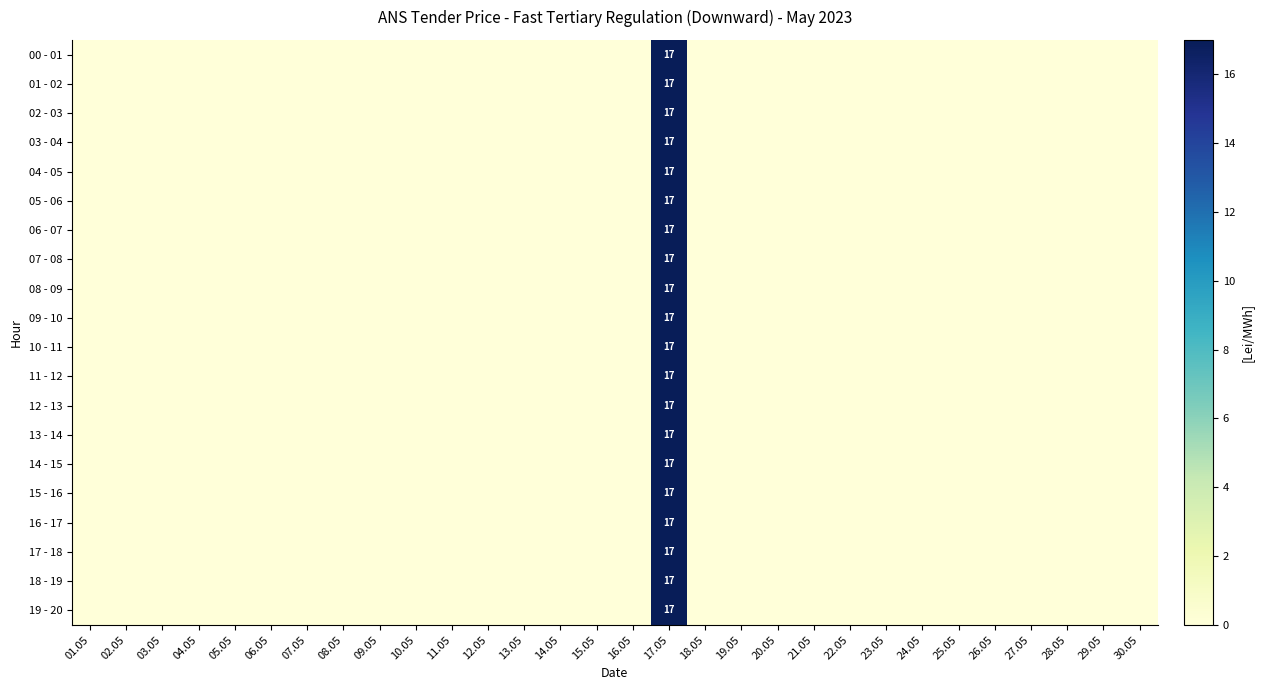

Rank the series by their maximum value, from lowest to highest.

00 - 01, 01 - 02, 02 - 03, 03 - 04, 04 - 05, 05 - 06, 06 - 07, 07 - 08, 08 - 09, 09 - 10, 10 - 11, 11 - 12, 12 - 13, 13 - 14, 14 - 15, 15 - 16, 16 - 17, 17 - 18, 18 - 19, 19 - 20